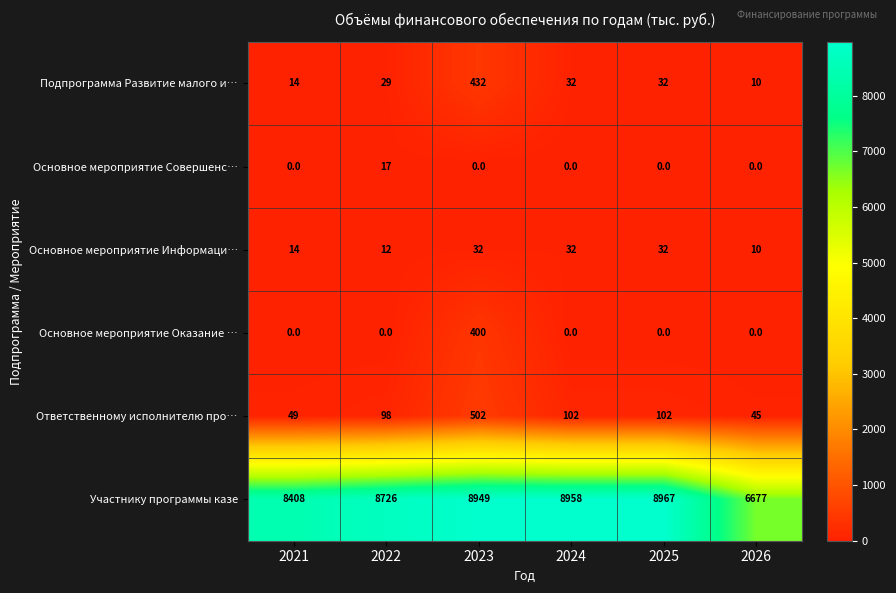

At which label is Основное мероприятие Информаци… closest to 21?

2021